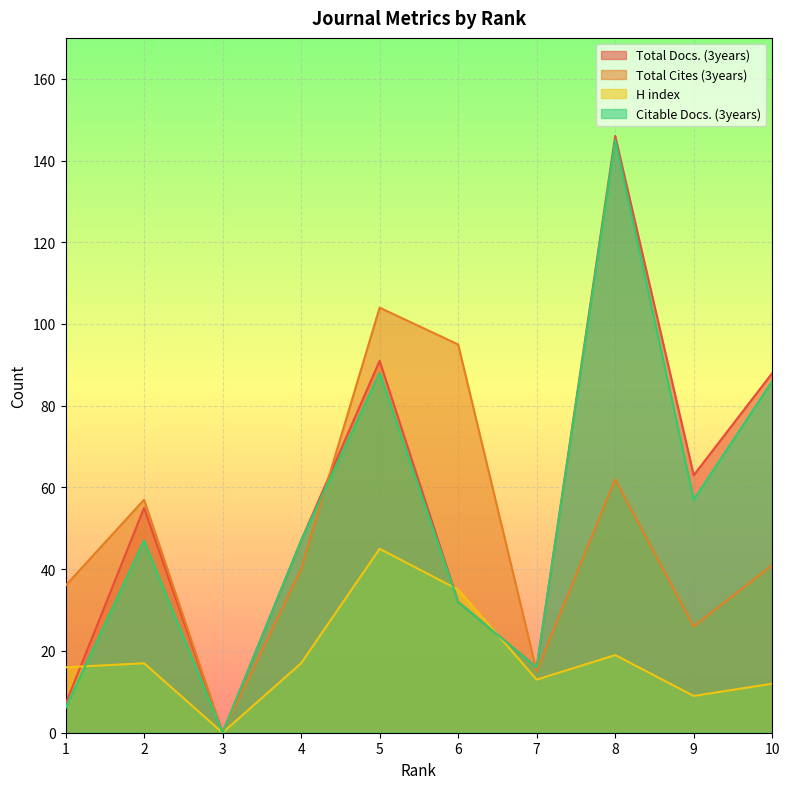

Reading left to right, extract all data points from this chart.

Total Docs. (3years): 1=7	2=55	3=0	4=47	5=91	6=32	7=16	8=146	9=63	10=88
Total Cites (3years): 1=36	2=57	3=0	4=40	5=104	6=95	7=15	8=62	9=26	10=41
H index: 1=16	2=17	3=0	4=17	5=45	6=35	7=13	8=19	9=9	10=12
Citable Docs. (3years): 1=6	2=47	3=0	4=47	5=88	6=32	7=16	8=145	9=57	10=86